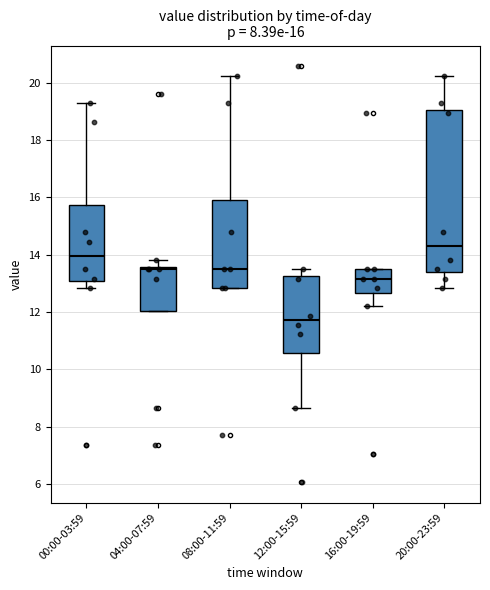

Which box's median line is the lowest?

12:00-15:59